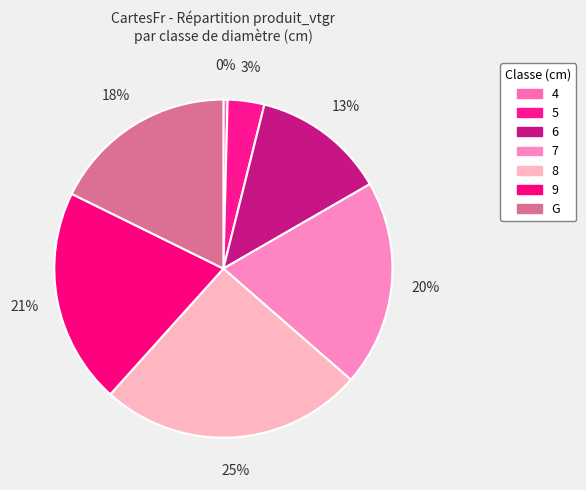

How much of the chart is everything except 8?

74.8%